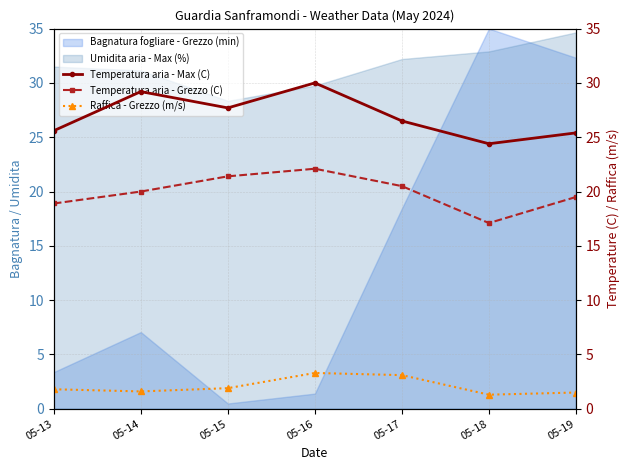

True or false: Temperatura aria - Grezzo (C) and Temperatura aria - Max (C) intersect in this chart.

False